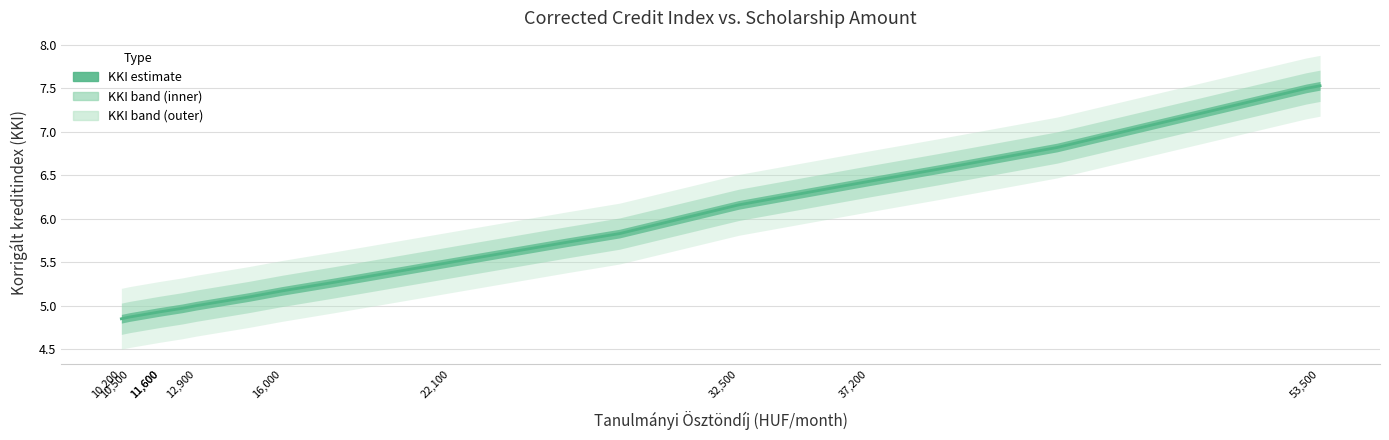

List the labels in order of value, smallest first.

10200, 10500, 10500, 10500, 10500, 11600, 11600, 11600, 11600, 11600, 12400, 12900, 12900, 12900, 14800, 16000, 17900, 19000, 22100, 26300, 28200, 32500, 36500, 37200, 37200, 39700, 44000, 53000, 53500